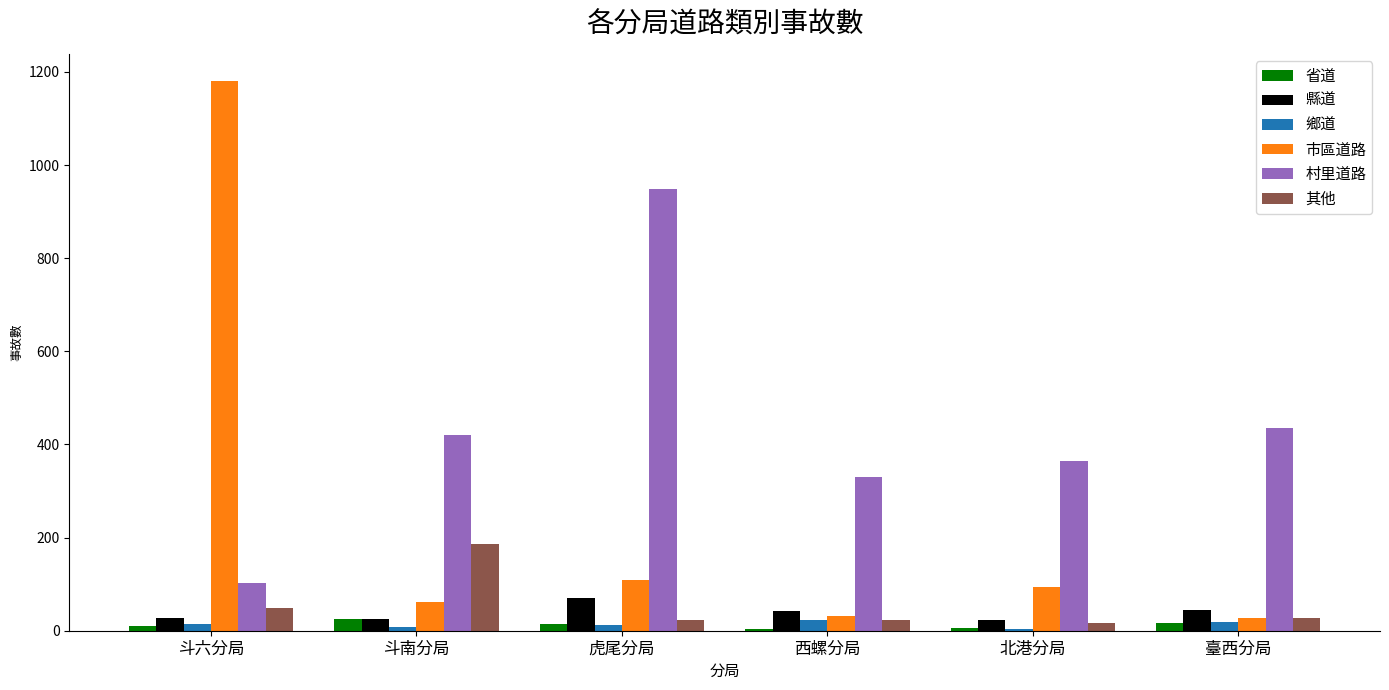

At which label is 市區道路 closest to 604?

虎尾分局